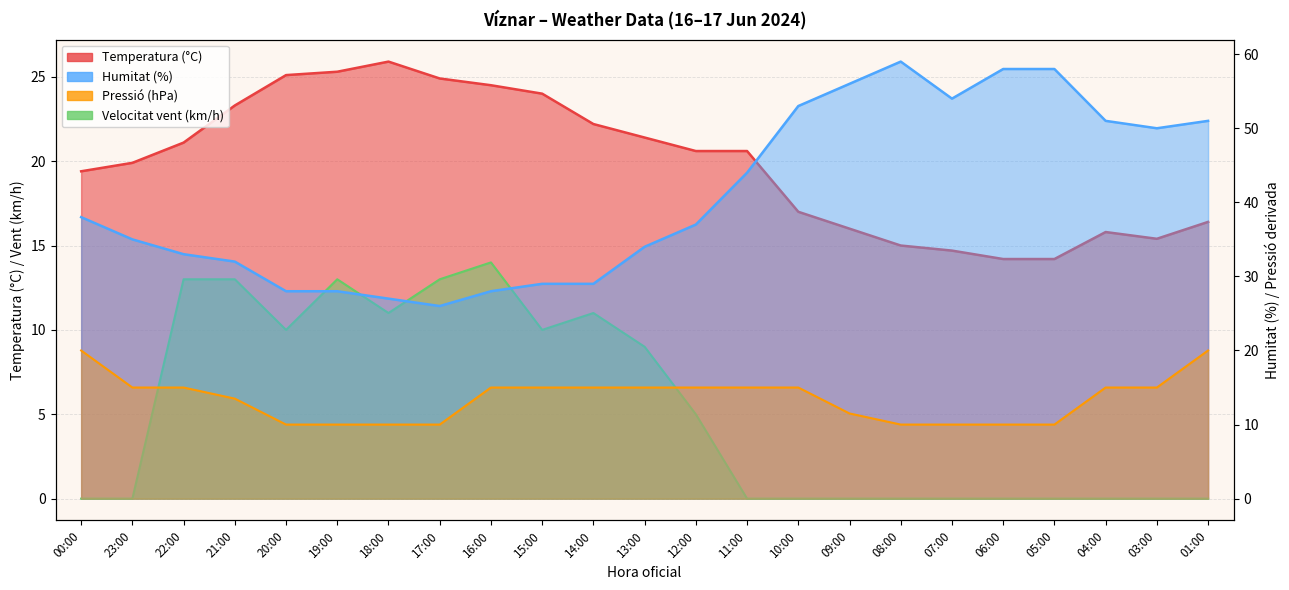

Which series has the widest spread of values?

Humitat (%)